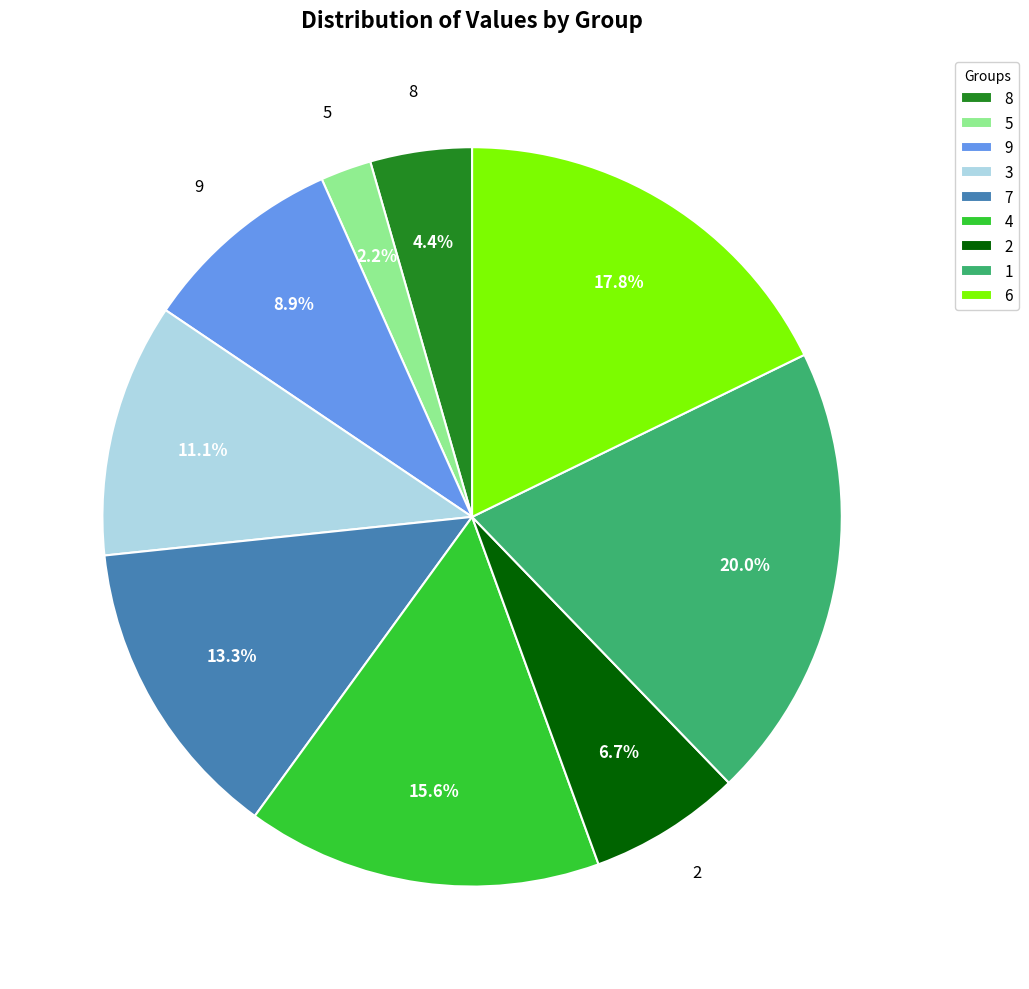

Rank the categories by value from highest to lowest.

1, 6, 4, 7, 3, 9, 2, 8, 5